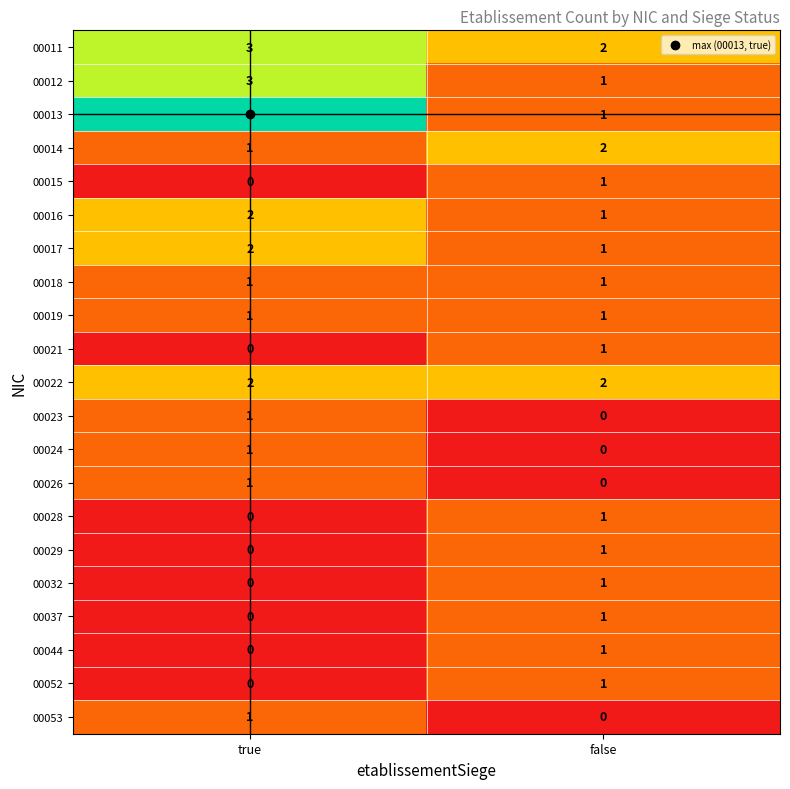

At which label is 00052 closest to 0?

true